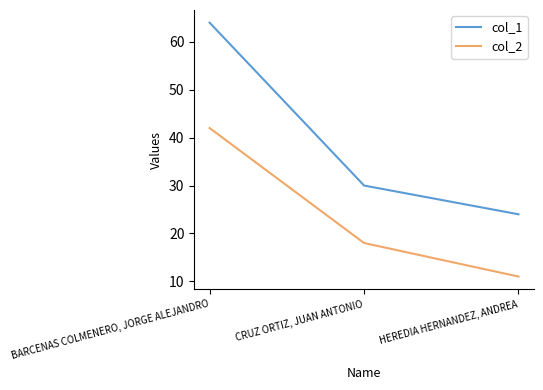

Rank the series by their maximum value, from highest to lowest.

col_1, col_2